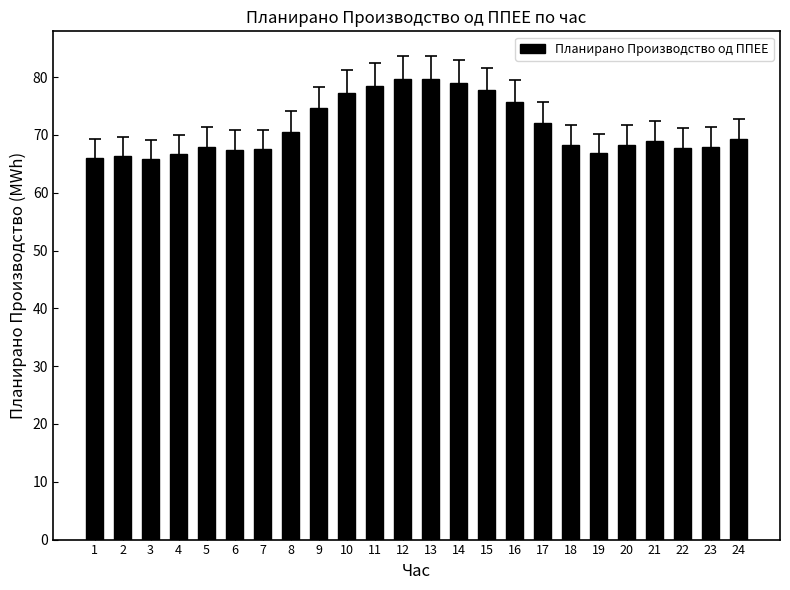

Approximately how many times larger is the value at 20 compared to 5?

1.0